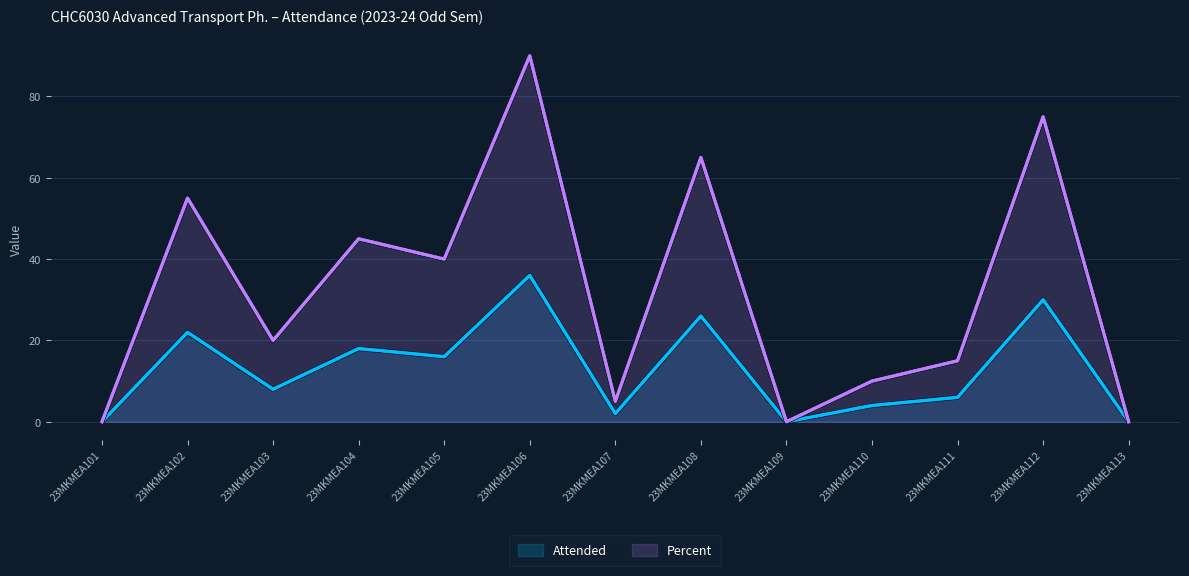

At which category does Attended reach its first local valley?

23MKMEA103